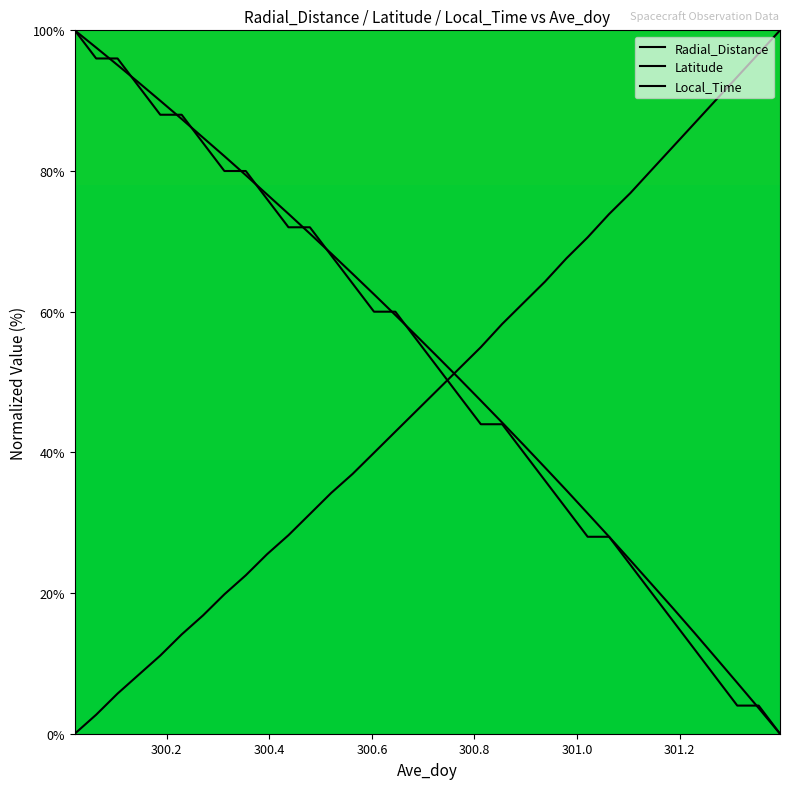

What is the maximum value shown in the chart?

100.0